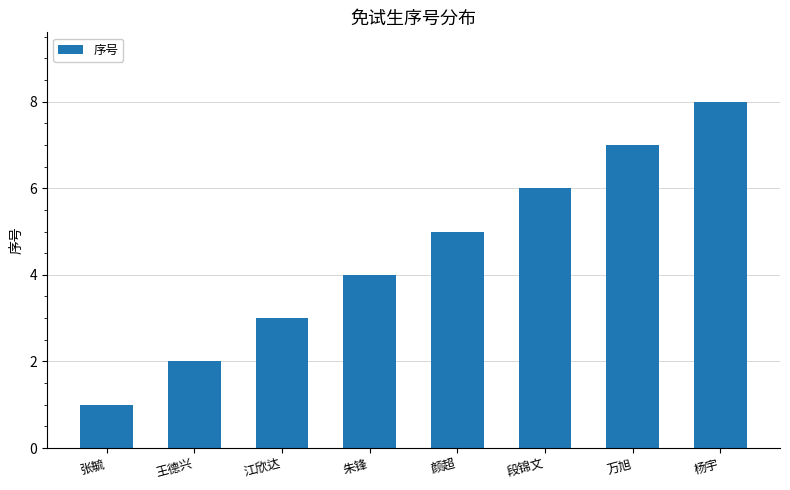

How many values are below 5?

4